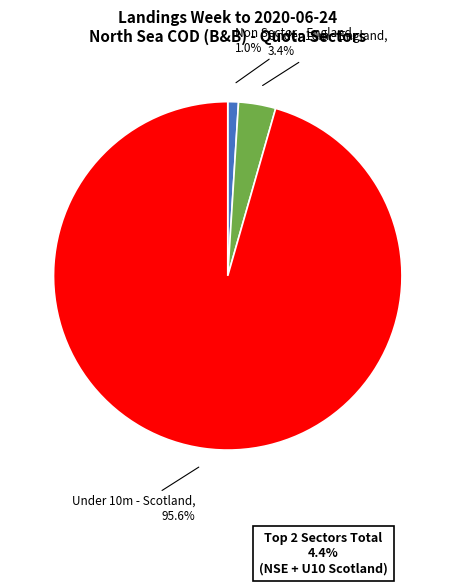

Between Under 10m - England and Under 10m - Scotland, which is larger?

Under 10m - Scotland